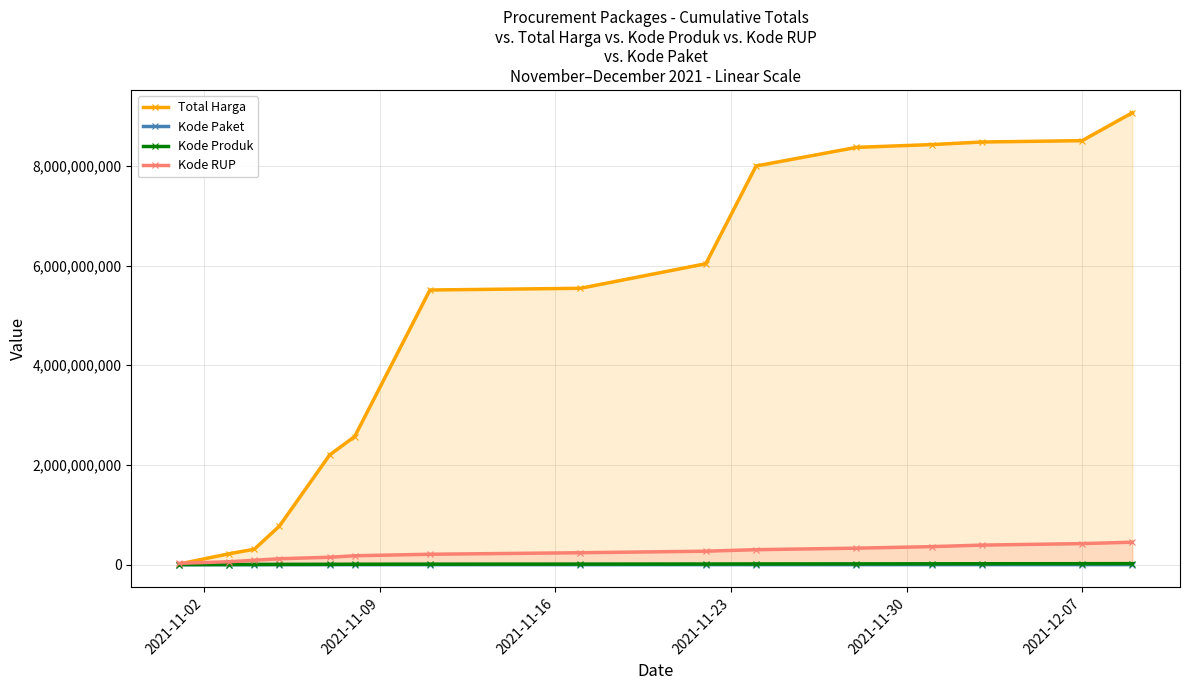

Which series has the widest spread of values?

Total Harga